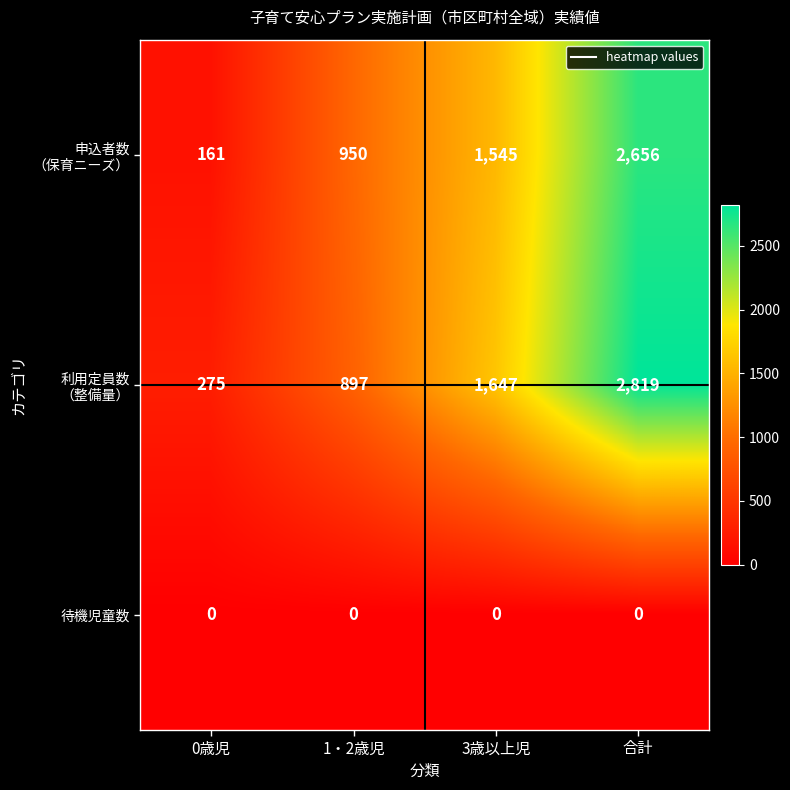

What is the total value across all series at 0歳児?

436